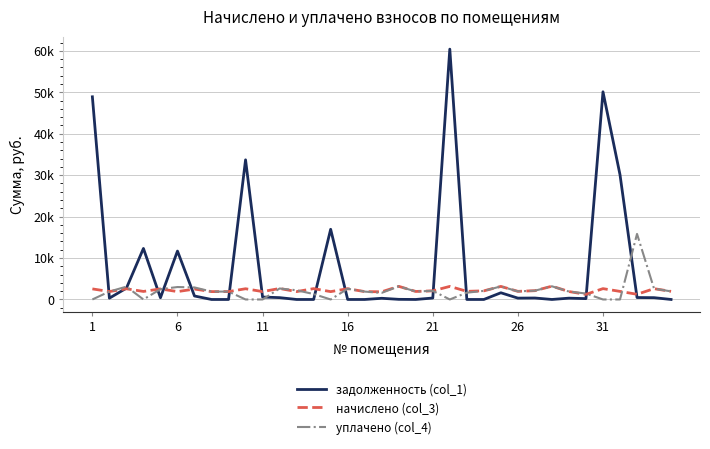

What are all the series names shown in the legend?

задолженность (col_1), начислено (col_3), уплачено (col_4)